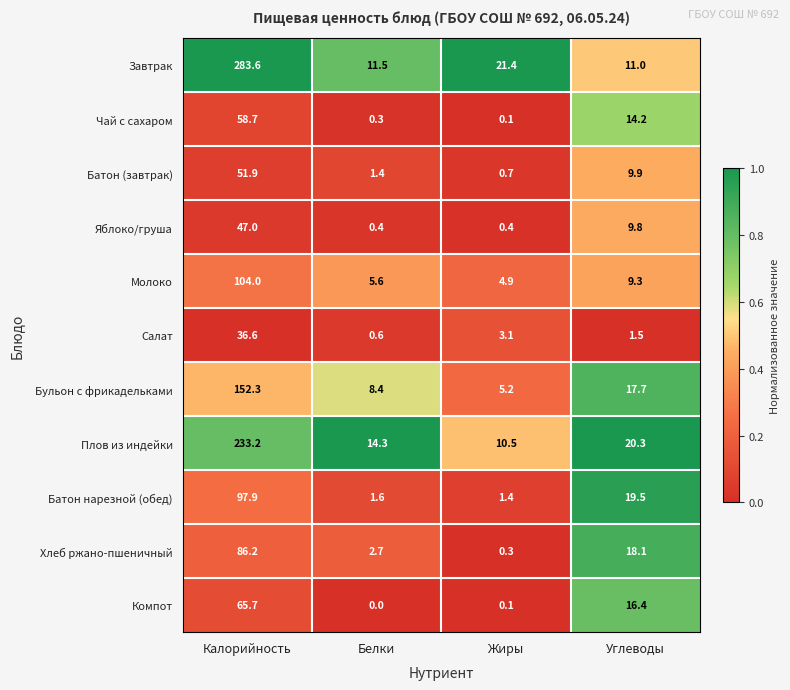

What is the maximum value shown in the chart?

283.6